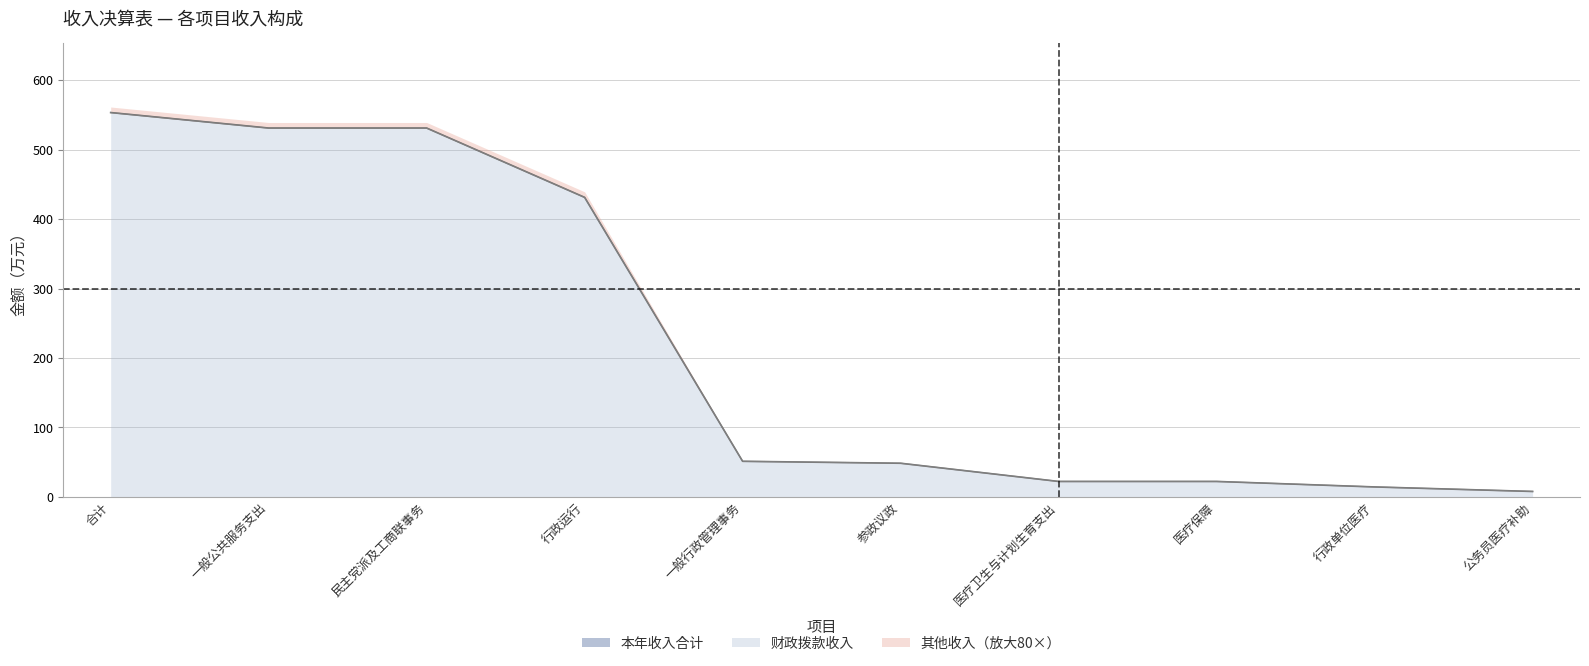

True or false: 财政拨款收入 and 本年收入合计 intersect in this chart.

False